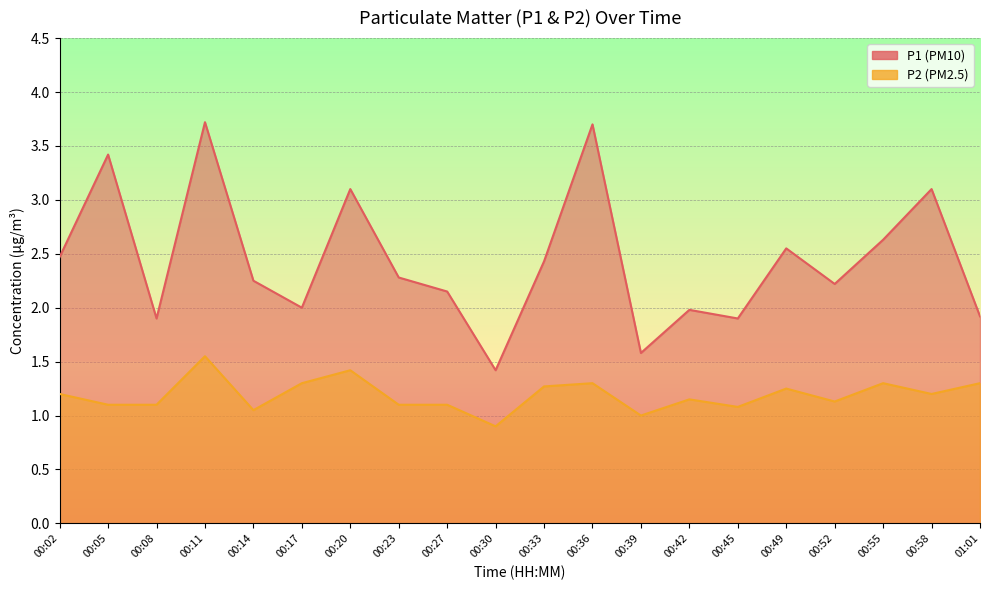

True or false: P2 and P1 cross at least once.

False